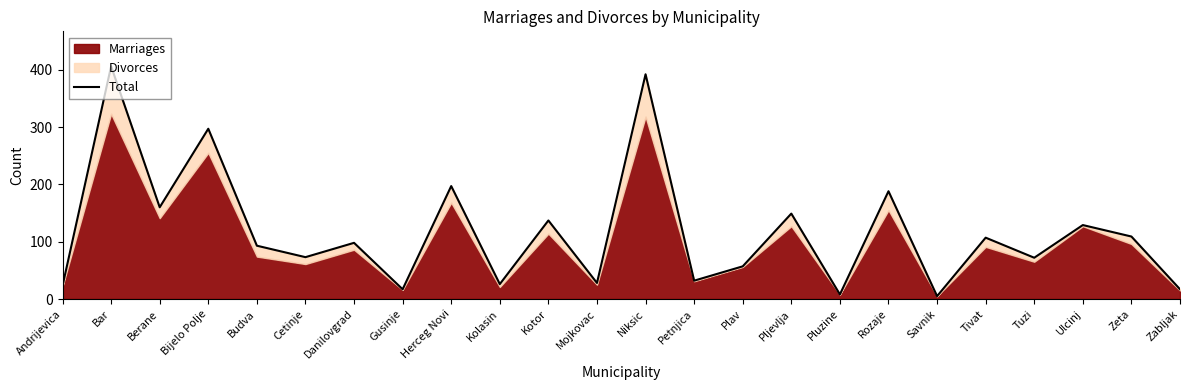

What position from the right is Andrijevica?

24